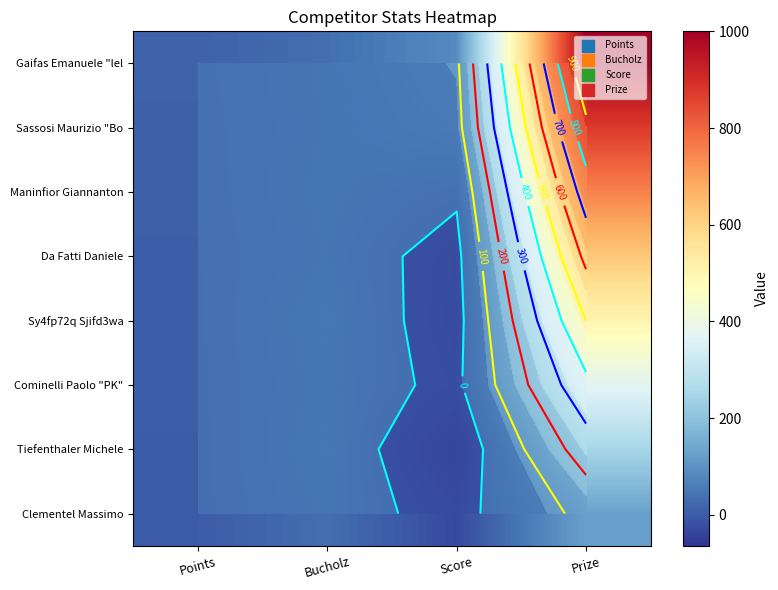

Where does the Sy4fp72q Sjifd3wa series first go above 42?

Prize